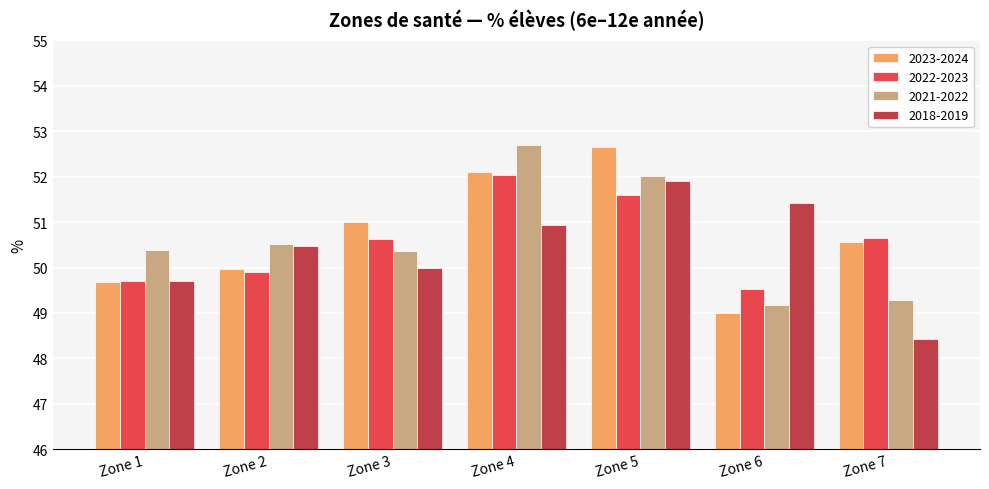

The value of 2021-2022 at Zone 4 is 19.2. True or false?

False